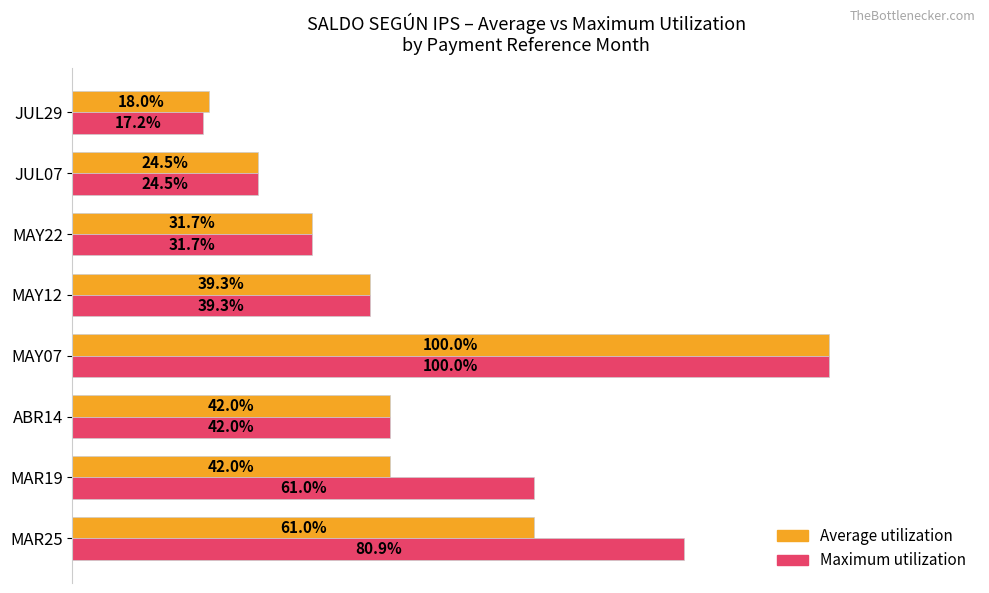

At which category is the sum across all series the highest?

MAY07